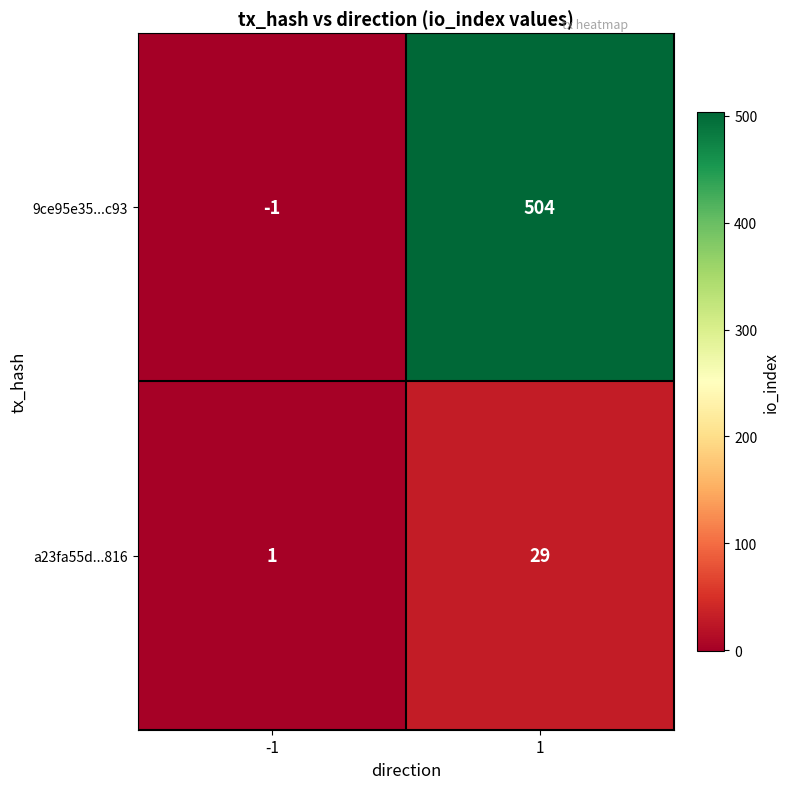

Which series has the widest spread of values?

9ce95e35...c93